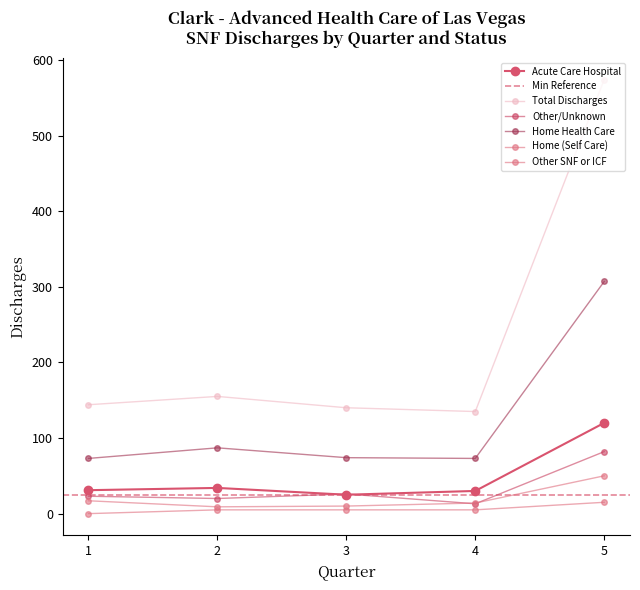

How many data points in Acute Care Hospital are less than 31?

2